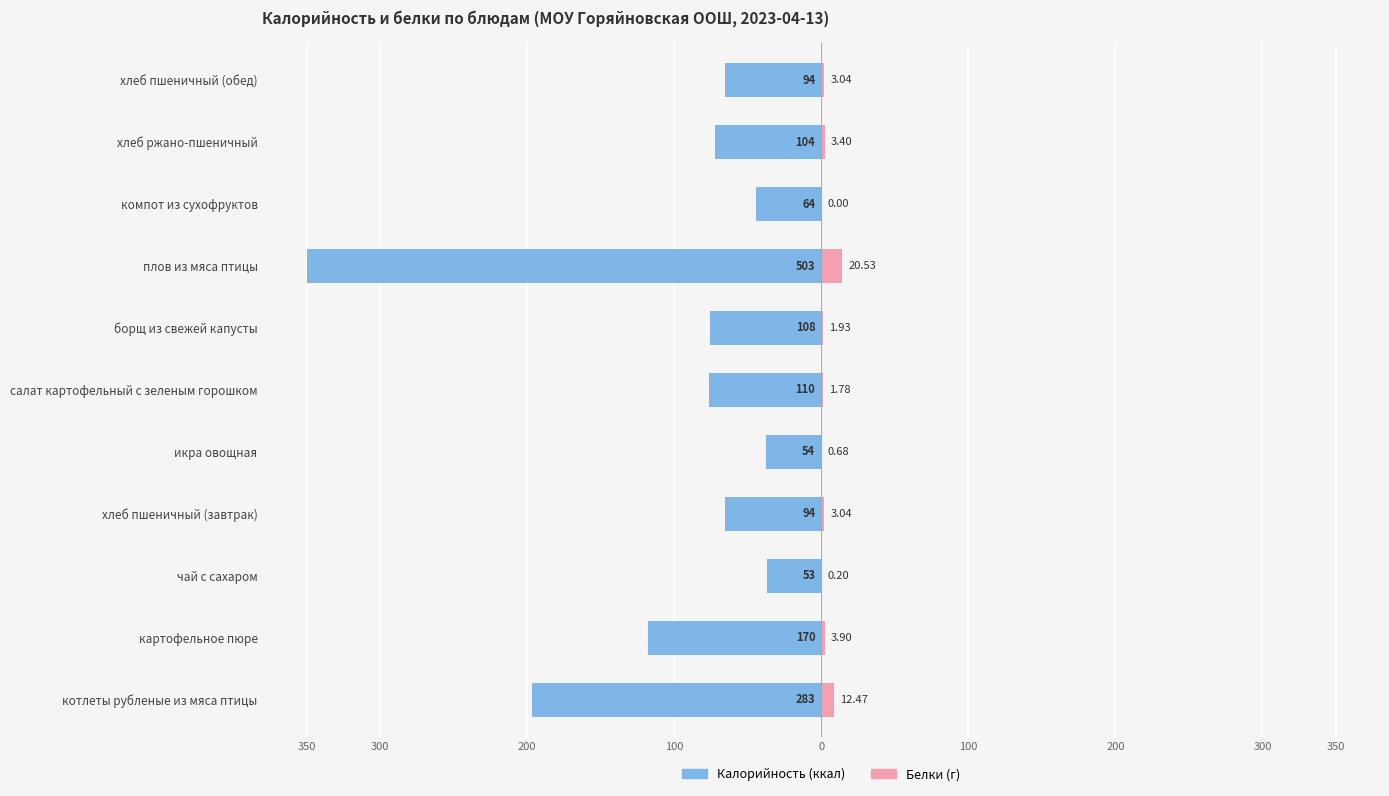

True or false: Калорийность has a value of -65.4 at хлеб пшеничный (завтрак).

True